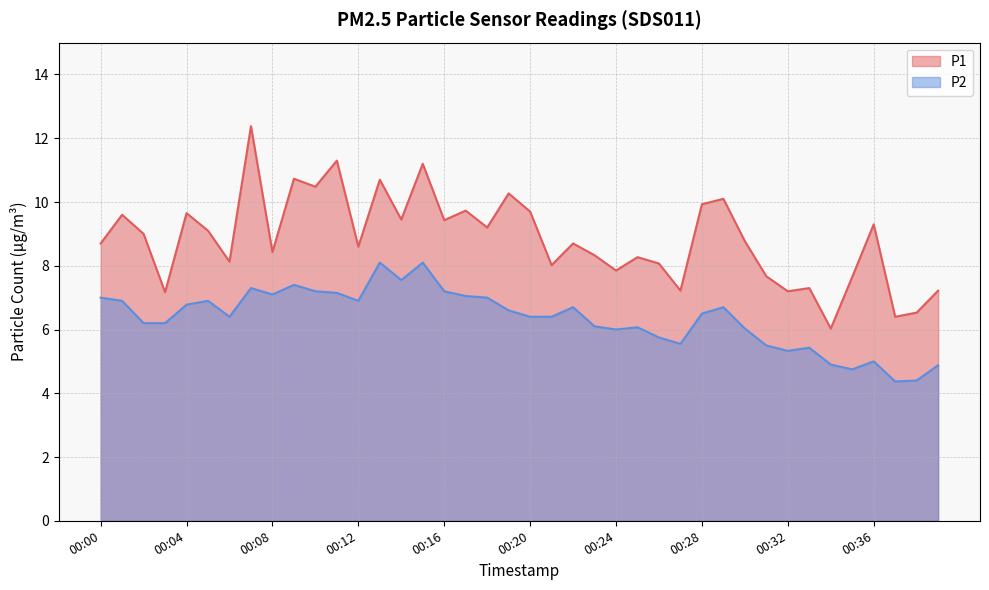

Where is the first local maximum for P2?

00:05